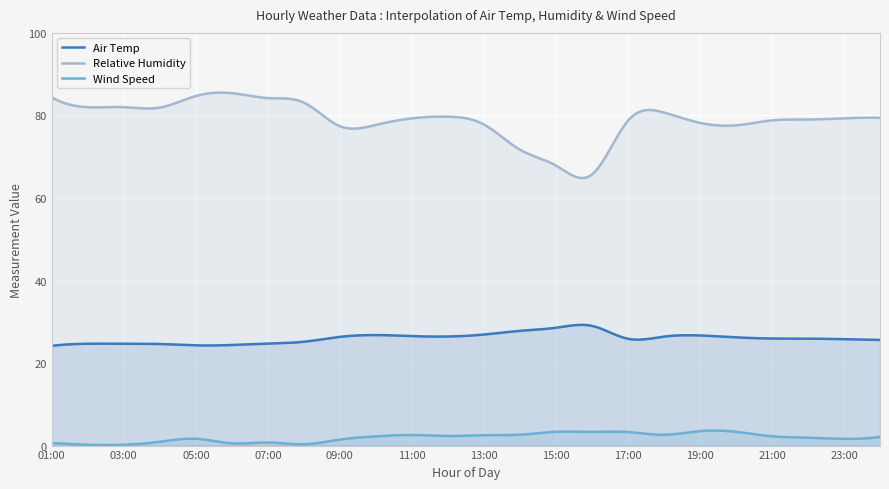

At which label is Air Temp closest to 26?

21:00